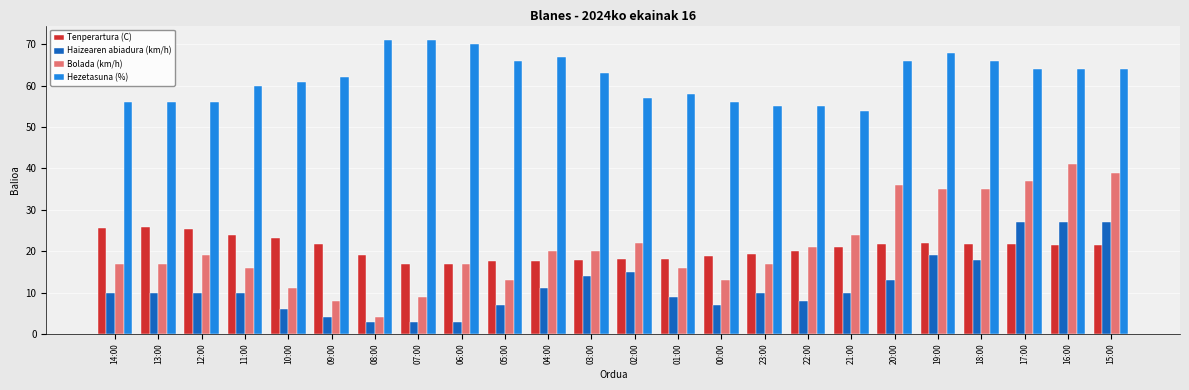

At which label does Tenperartura (C) first exceed 21?

14:00